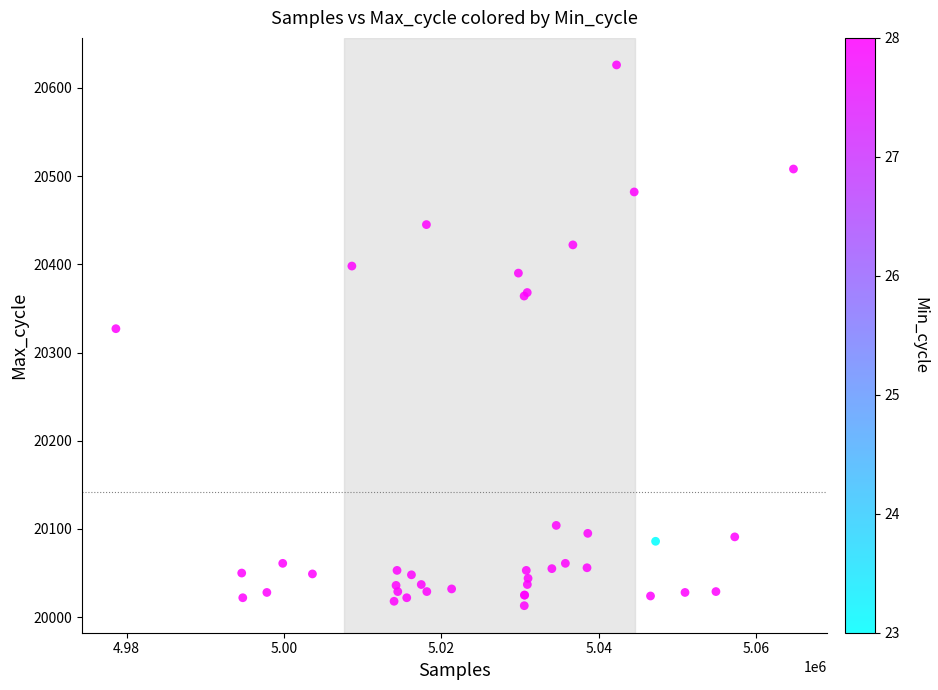

What Y value in the scatter plot is closest to 20319?

20327